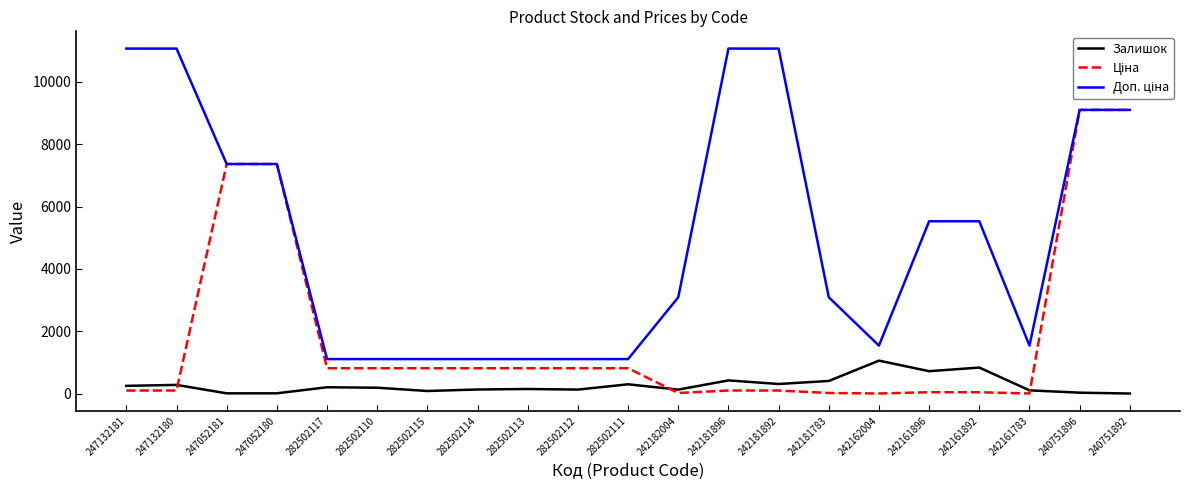

True or false: Залишок has a value of 1466.0 at 242161892.

False